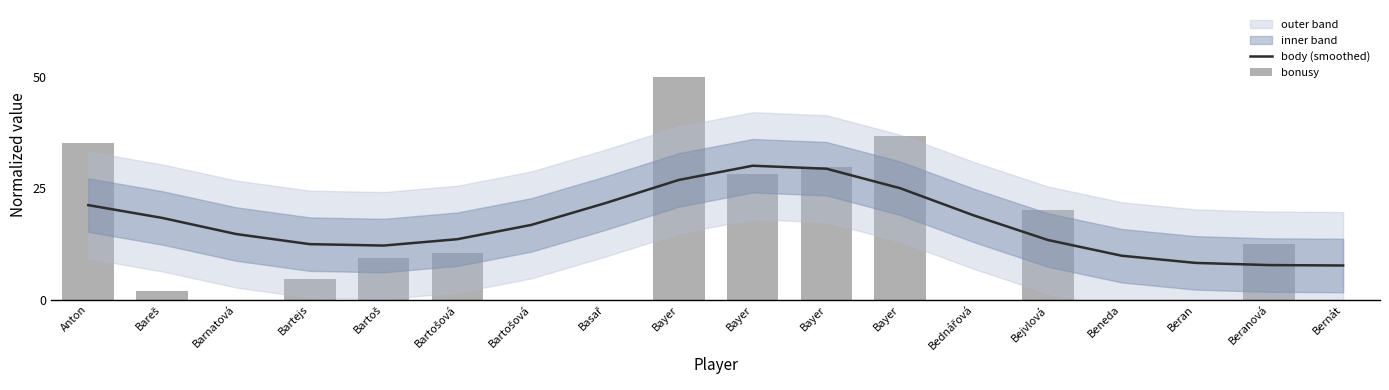

What is the label of the 6th bar from the left?

Bartošová